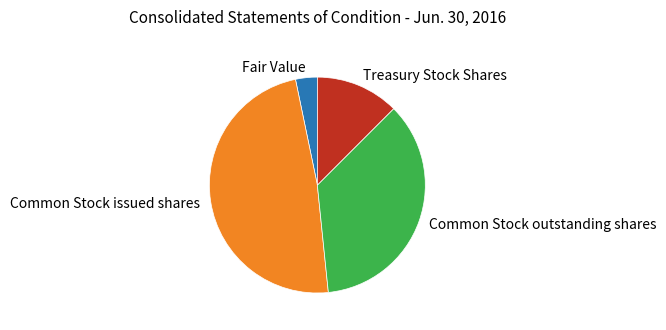

Between Treasury Stock Shares and Common Stock outstanding shares, which is larger?

Common Stock outstanding shares